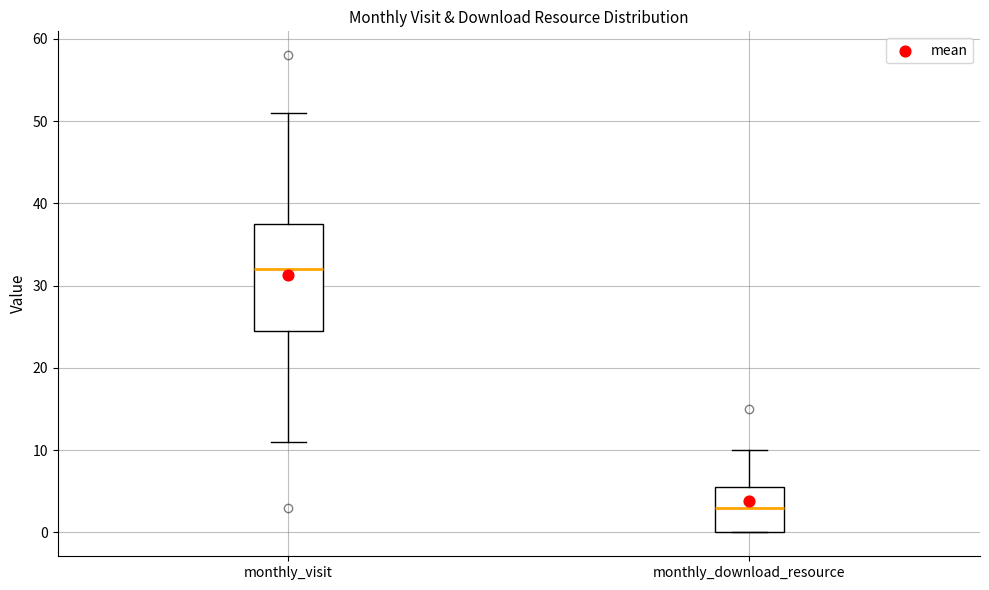

Reading left to right, read every box against the y-axis: the position of its median line, the range the box covers, and the ends of its whiskers. The values are not printed on the chart, so give them approximately, as read against the axis.

monthly_visit: median 32, box 25 to 38, whiskers 11 to 51
monthly_download_resource: median 3, box 0 to 6, whiskers 0 to 10